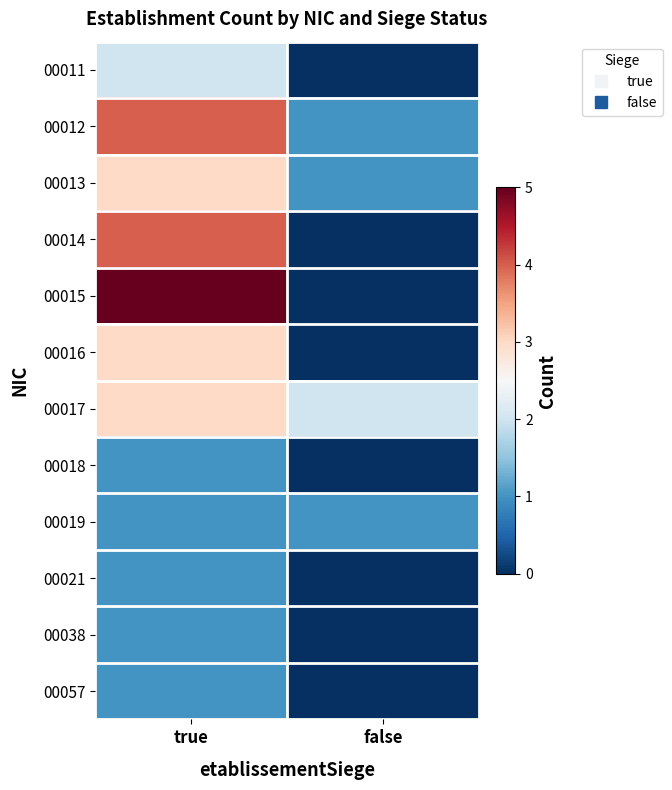

What is the difference between the highest and lowest values at true?

4